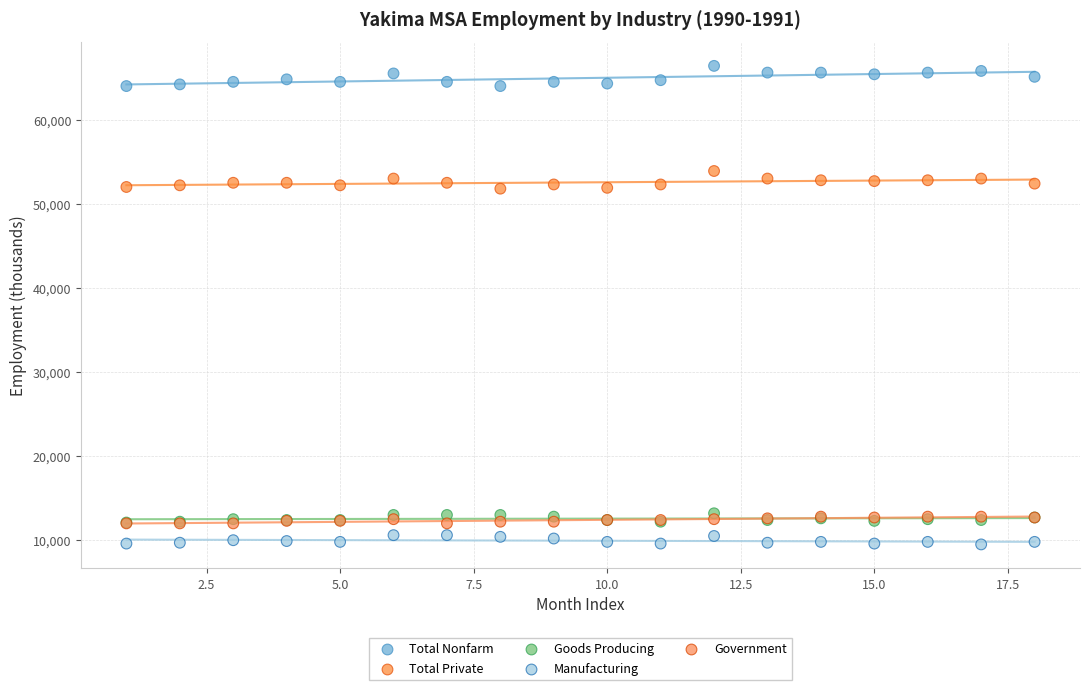

What are all the series names shown in the legend?

Total Nonfarm, Total Private, Goods Producing, Manufacturing, Government